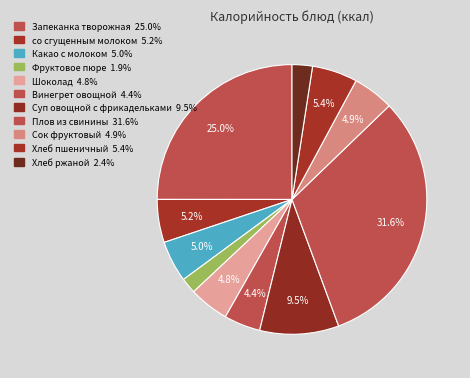

Combined, do Шоколад and Фруктовое пюре account for over 50%?

No